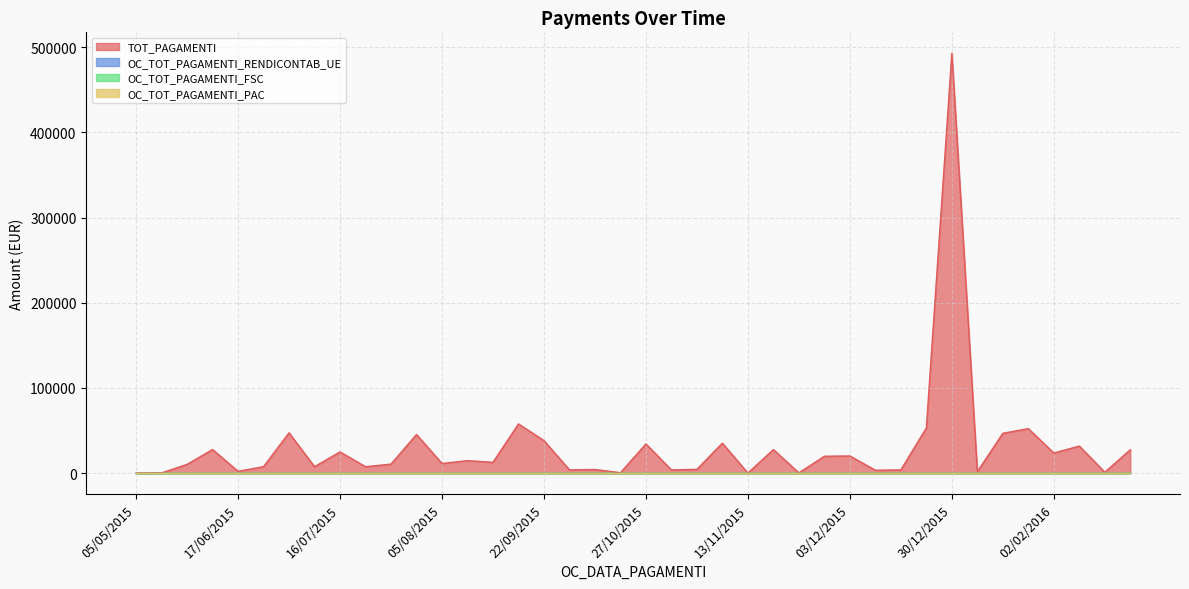

What is the label of the 15th point from the left?

18/09/2015